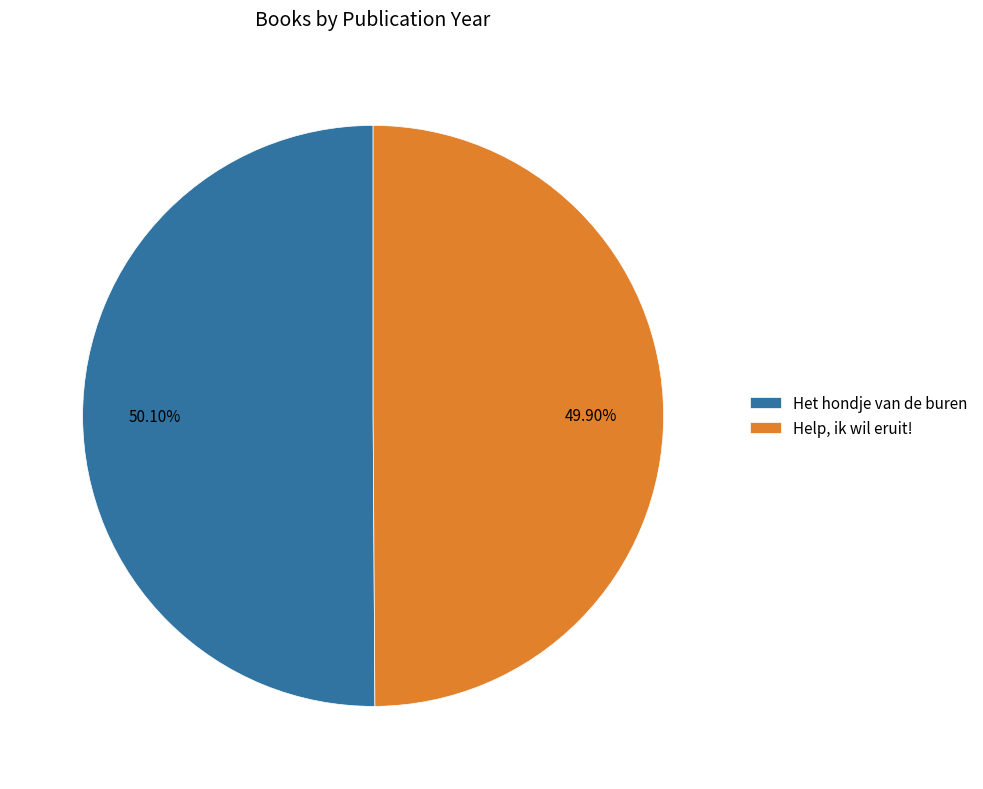

How many segments does this pie chart have?

2